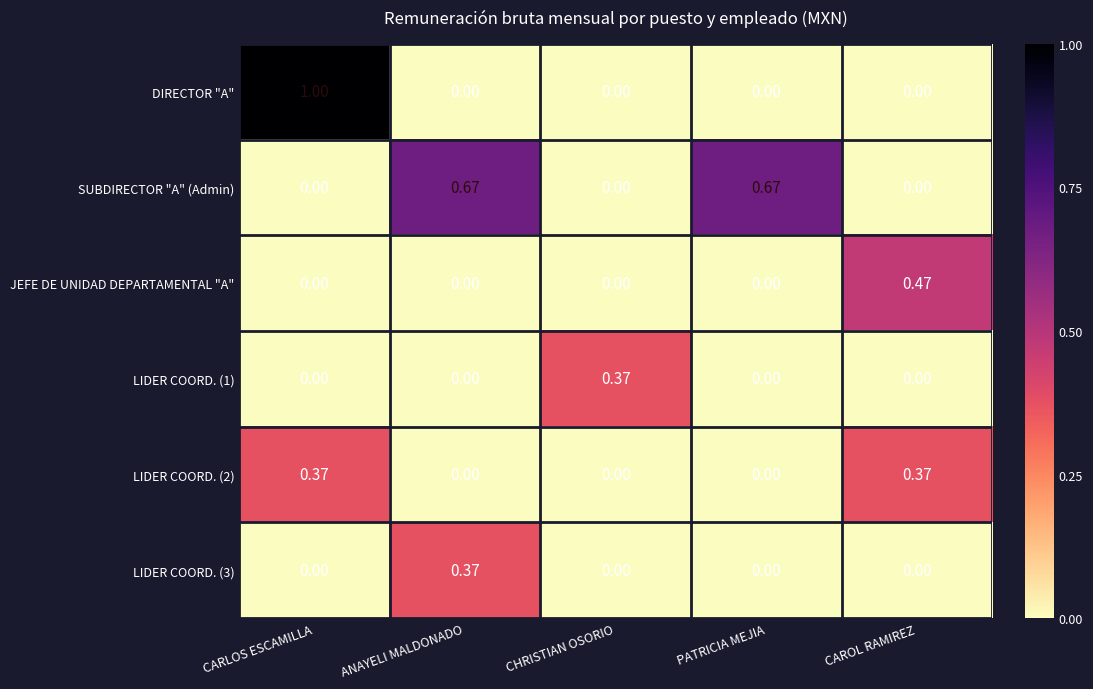

Which series has the widest spread of values?

DIRECTOR "A"